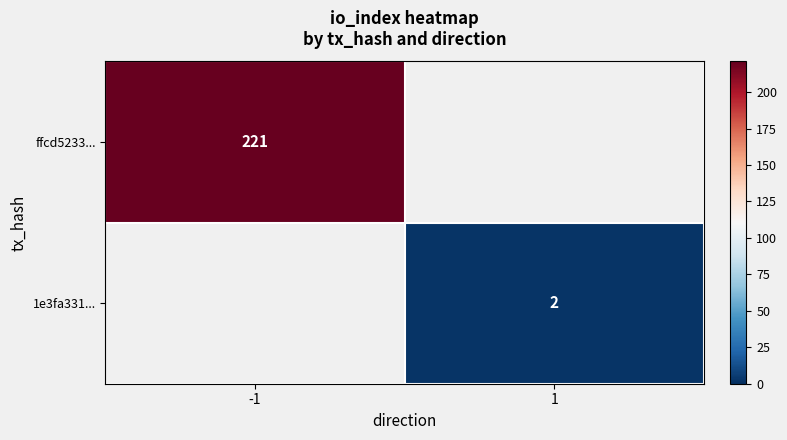

Is it true that ffcd5233... equals 221 at -1?

True